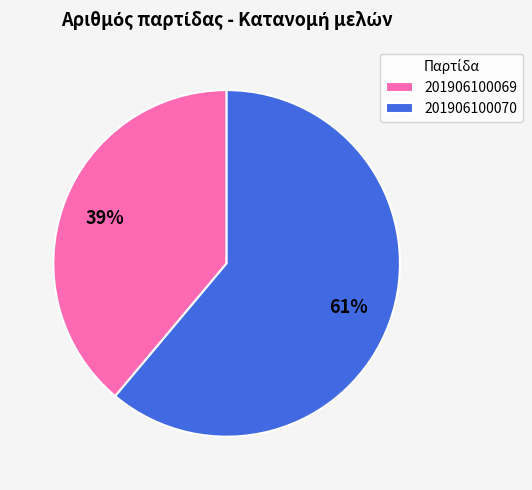

What percentage is the 201906100070 slice, to the nearest percent?

61%